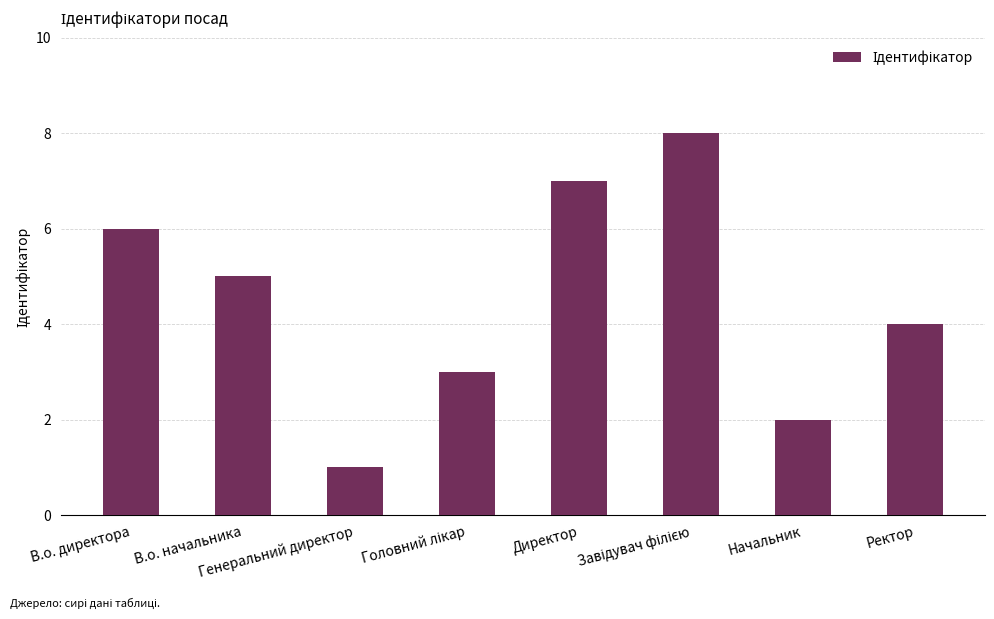

What is the difference between the second highest and second lowest values?

5